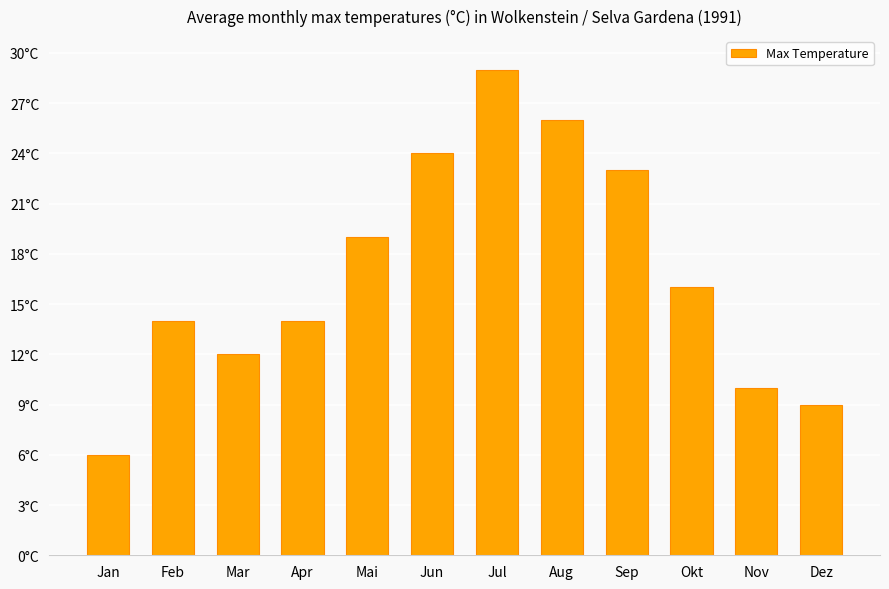

What is the ratio of the value at Okt to the value at Jan?

2.7